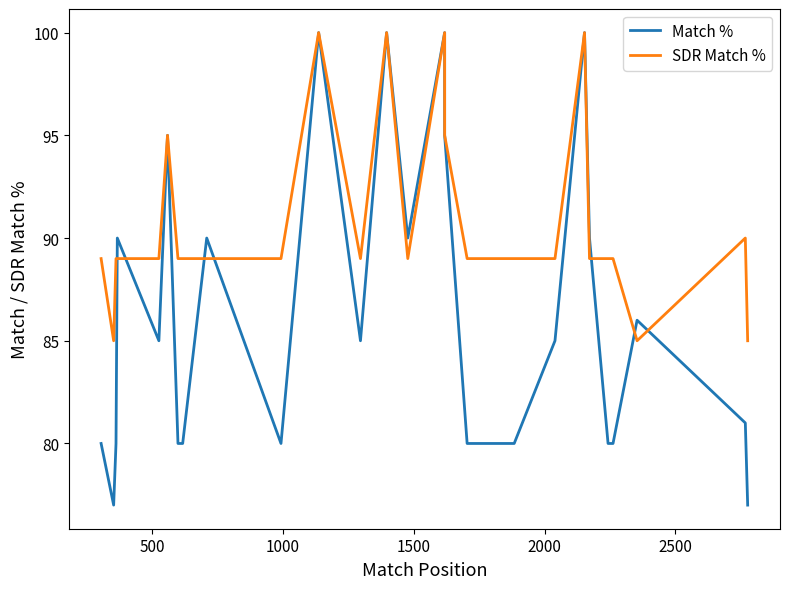

Reading right to left, extract all data points from this chart.

Match %: 77	81	86	80	80	80	90	100	85	80	80	80	95	100	90	90	100	85	100	80	80	90	80	80	95	85	90	80	77	80
SDR Match %: 85	90	85	89	89	89	89	100	89	89	89	89	95	100	89	89	100	89	100	89	89	89	89	89	95	89	89	89	85	89